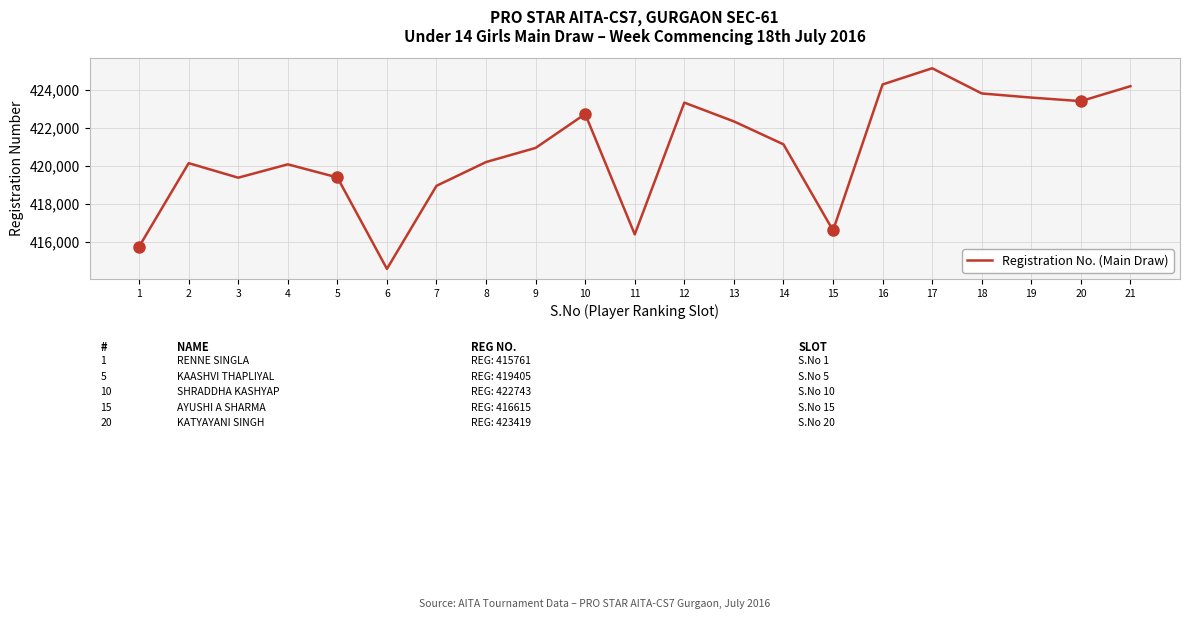

True or false: there are more than 2 points higher than both neighbors.

True